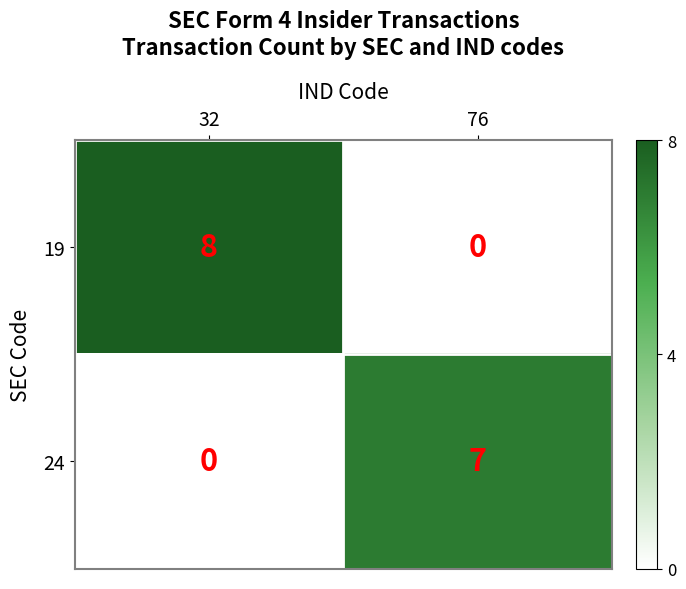

Which series changed the most between 32 and 76?

19